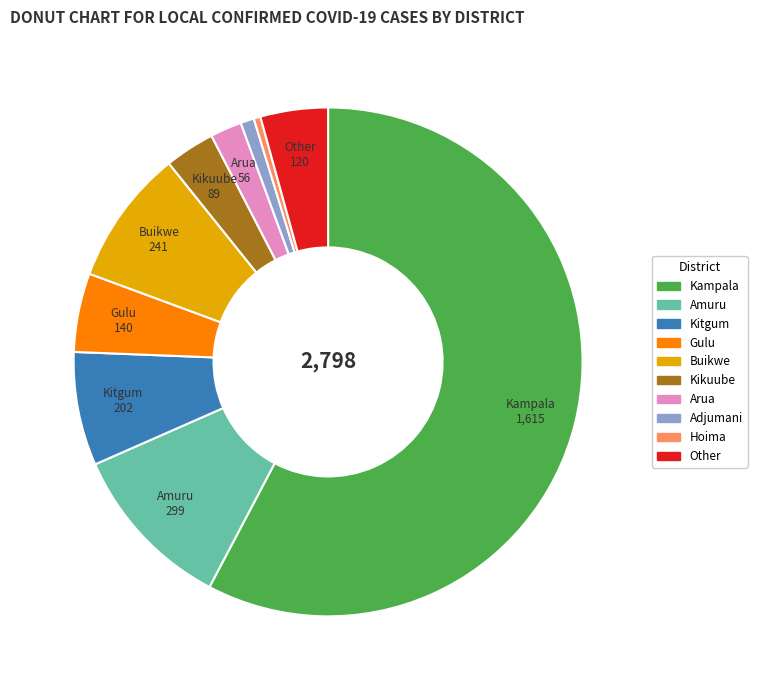

Do Hoima and Adjumani together represent more than half of the pie?

No